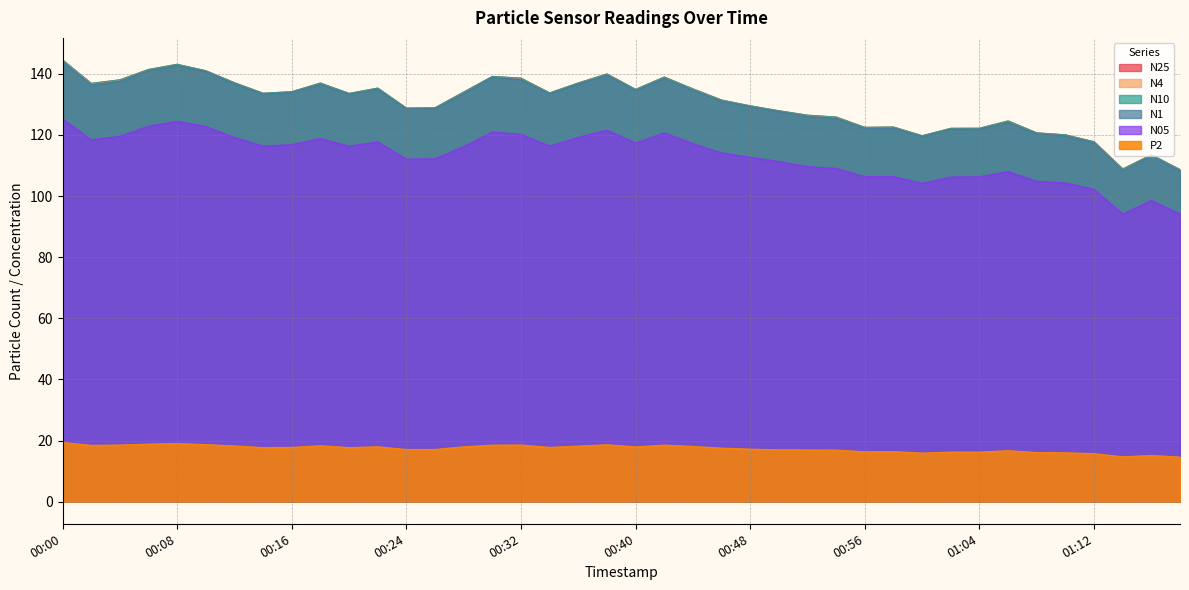

Read the P2 value at 00:30.

18.5